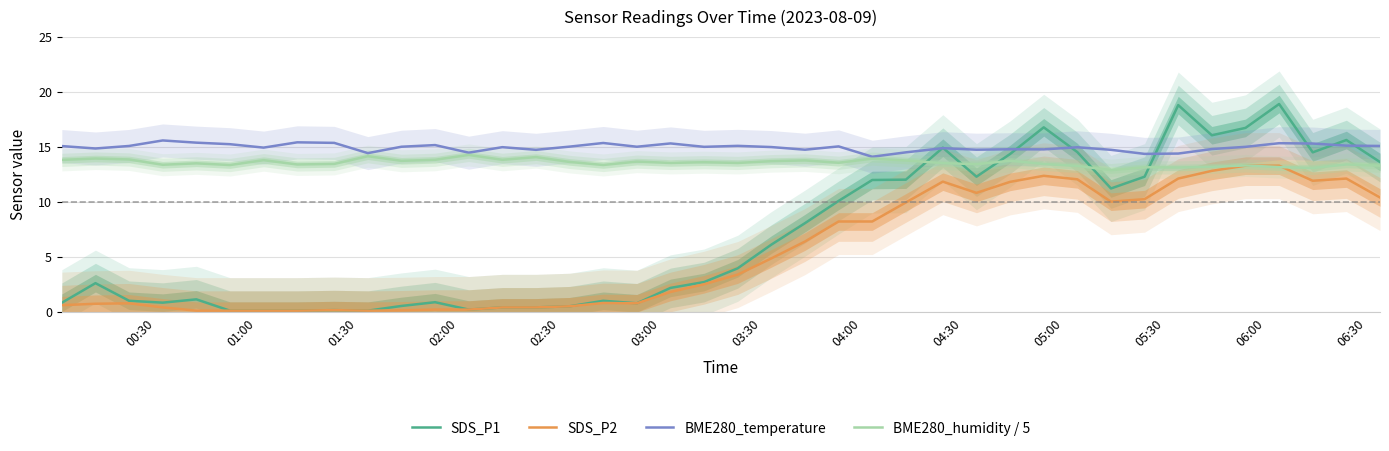

True or false: SDS_P2 and BME280_temperature intersect in this chart.

False